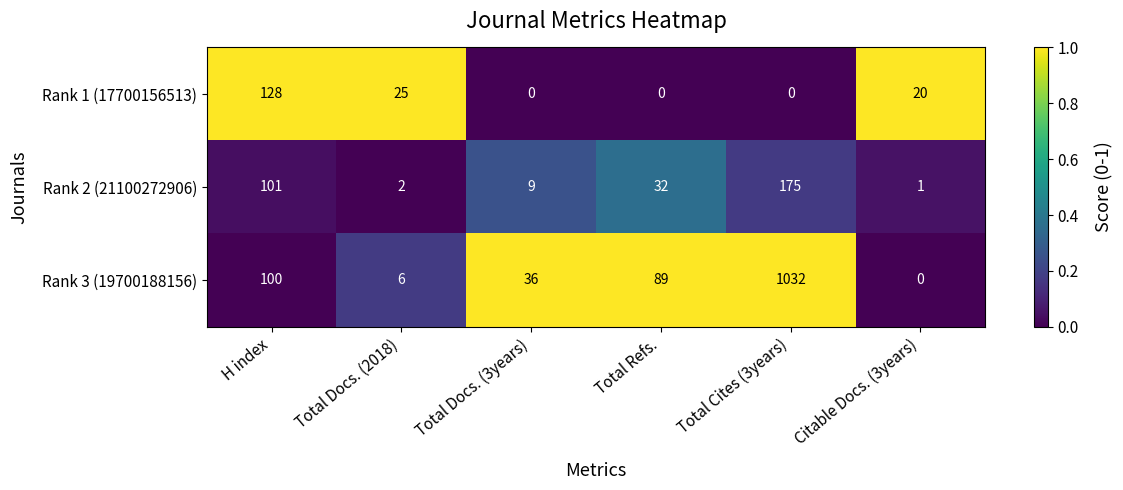

Read the Rank 3 (19700188156) value at Total Cites (3years), to the nearest 100.

1000